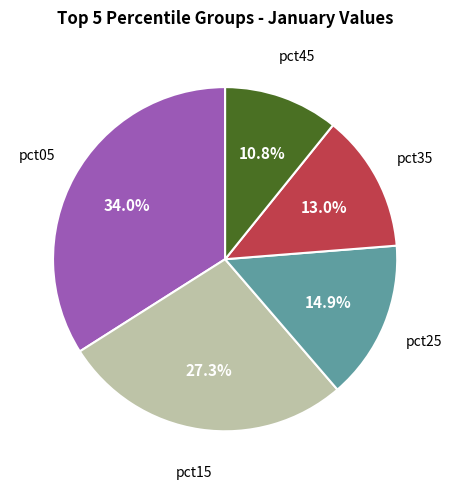

Does any single category account for the majority?

No